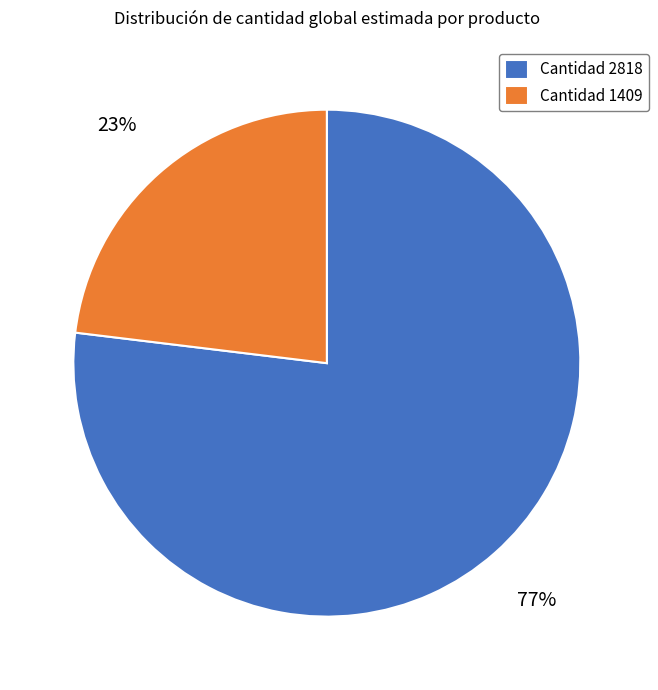

To the nearest percent, what percentage of the pie is Cantidad 1409?

23%